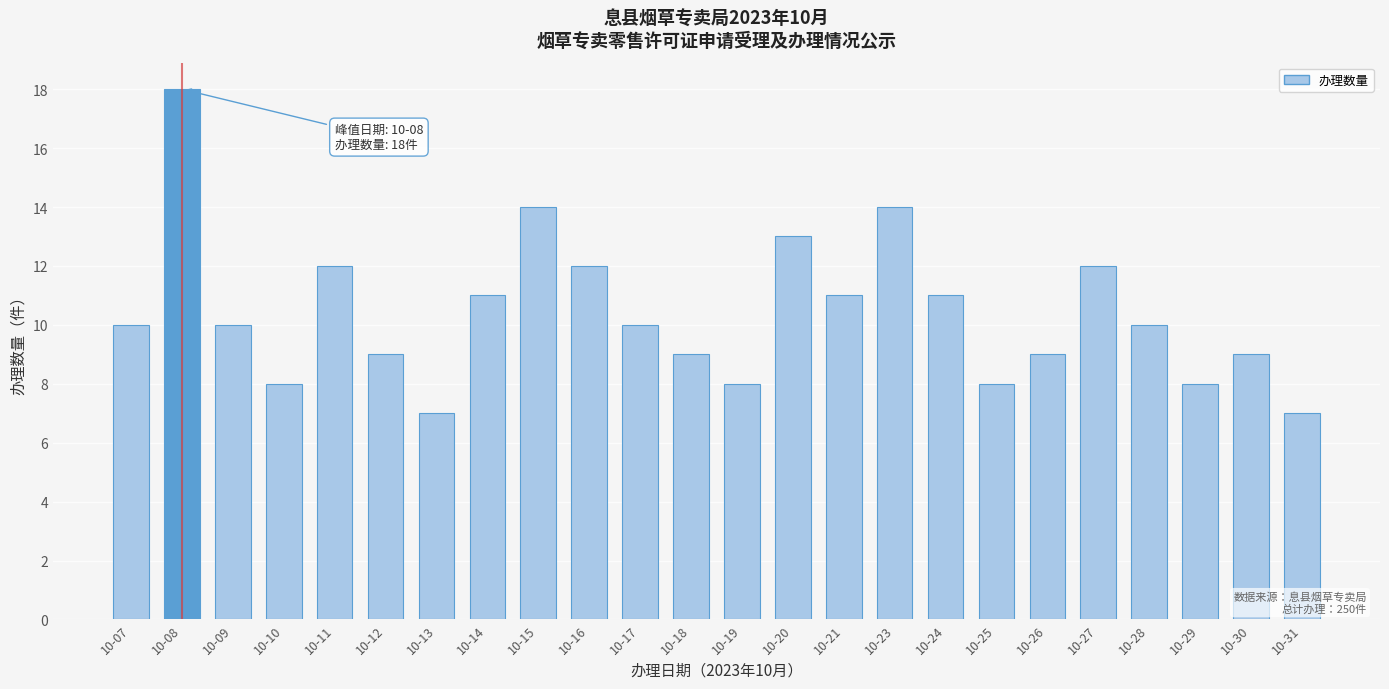

Reading right to left, list all the values displayed in this chart.

10-31=7	10-30=9	10-29=8	10-28=10	10-27=12	10-26=9	10-25=8	10-24=11	10-23=14	10-21=11	10-20=13	10-19=8	10-18=9	10-17=10	10-16=12	10-15=14	10-14=11	10-13=7	10-12=9	10-11=12	10-10=8	10-09=10	10-08=18	10-07=10